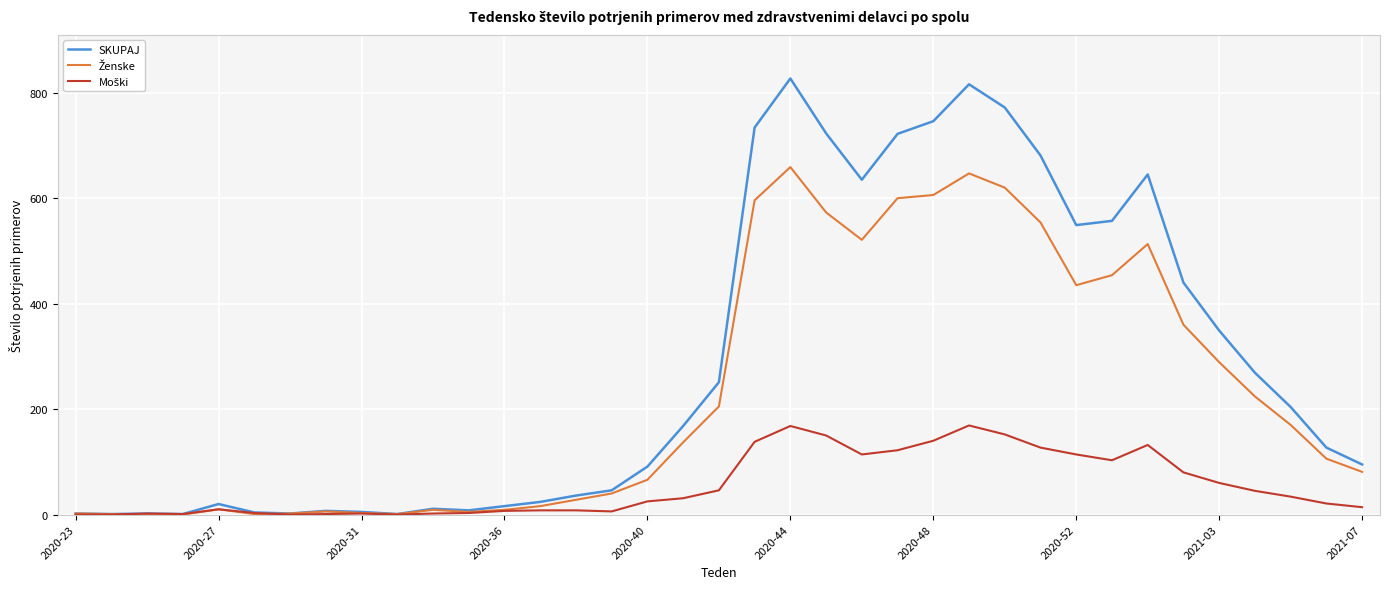

Which series has the largest range (max minus min)?

SKUPAJ